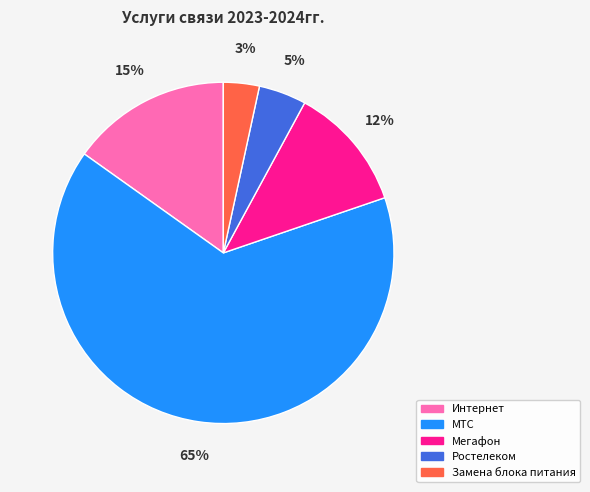

Does Мегафон represent more than half of the total?

No